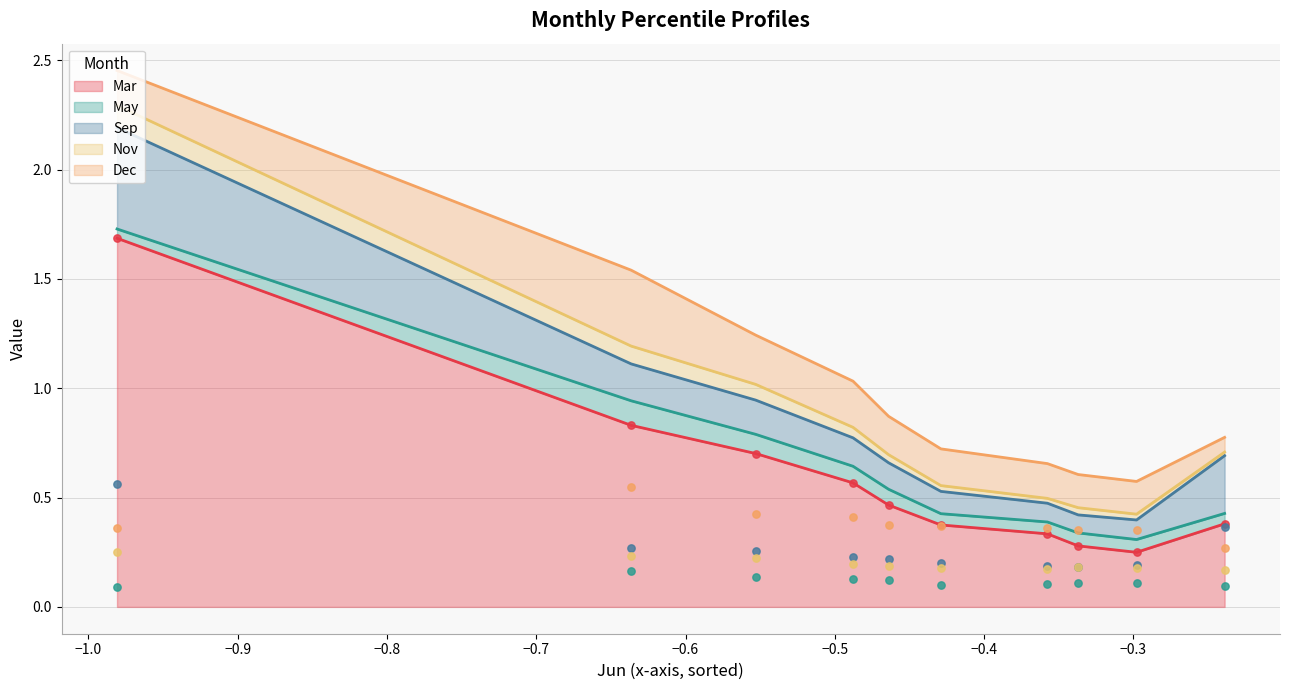

Which series contains the lowest Y value?

May